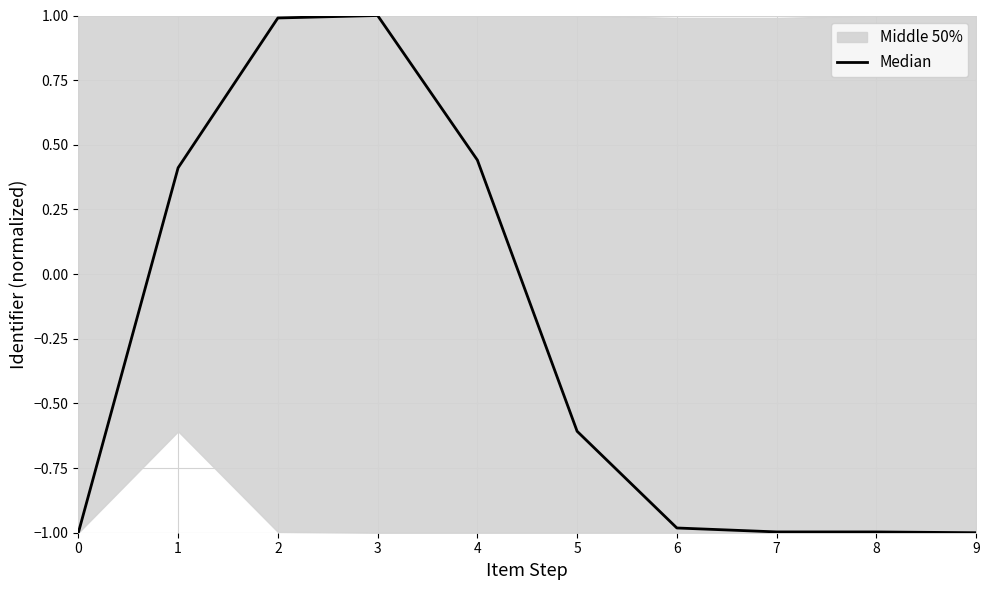

Which has a higher value, 7 or 2?

2